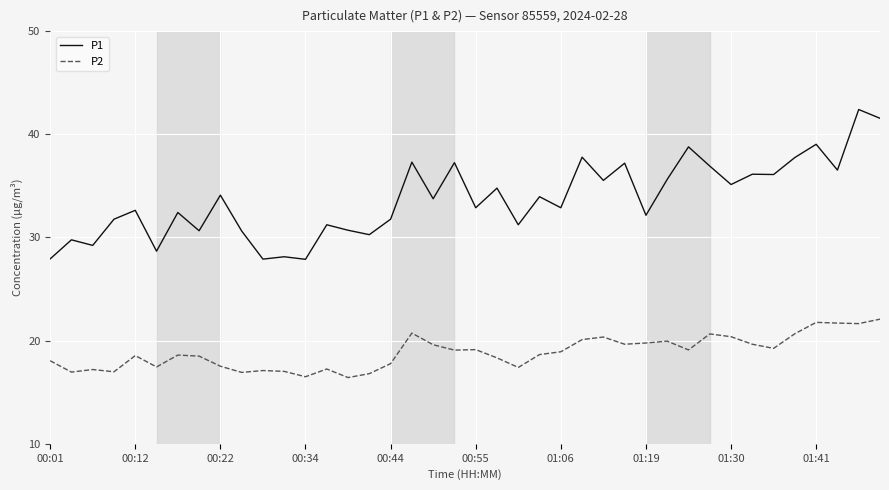

True or false: P1 and P2 intersect in this chart.

False